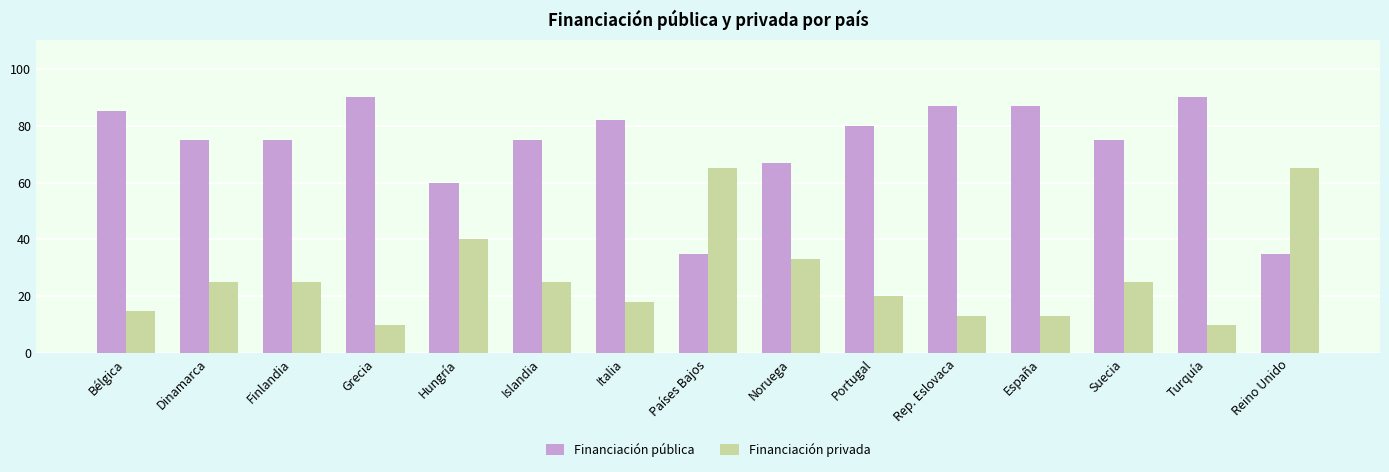

Rank the series at Hungría from lowest to highest value.

Financiación privada, Financiación pública